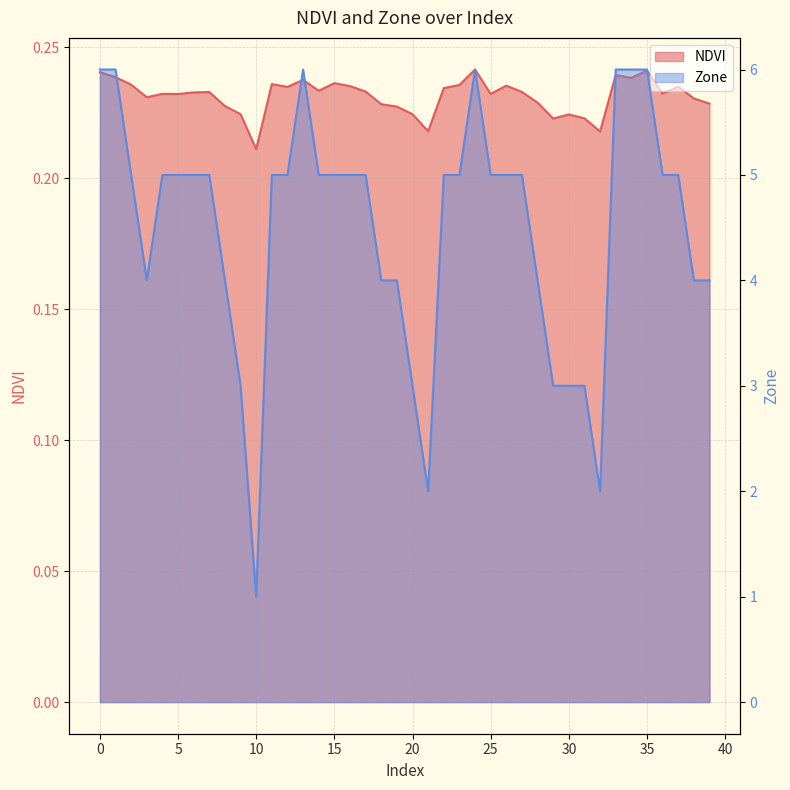

Which series has the largest total across all categories?

Zone